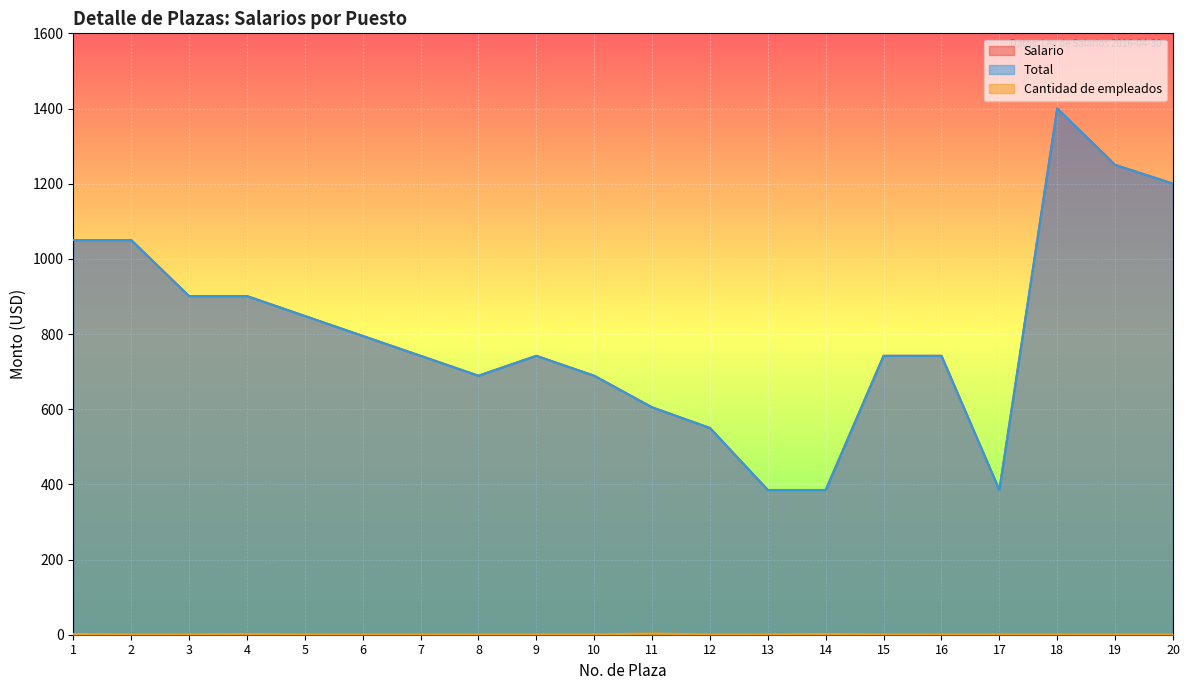

What are all the series names shown in the legend?

Salario, Total, Cantidad de empleados